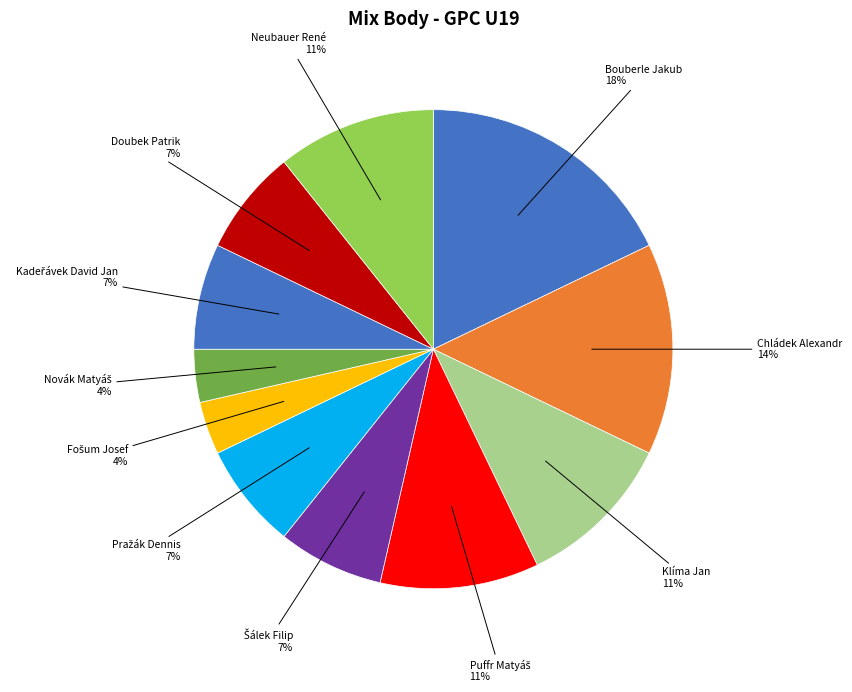

What is the smallest slice in the pie chart?

Fošum Josef